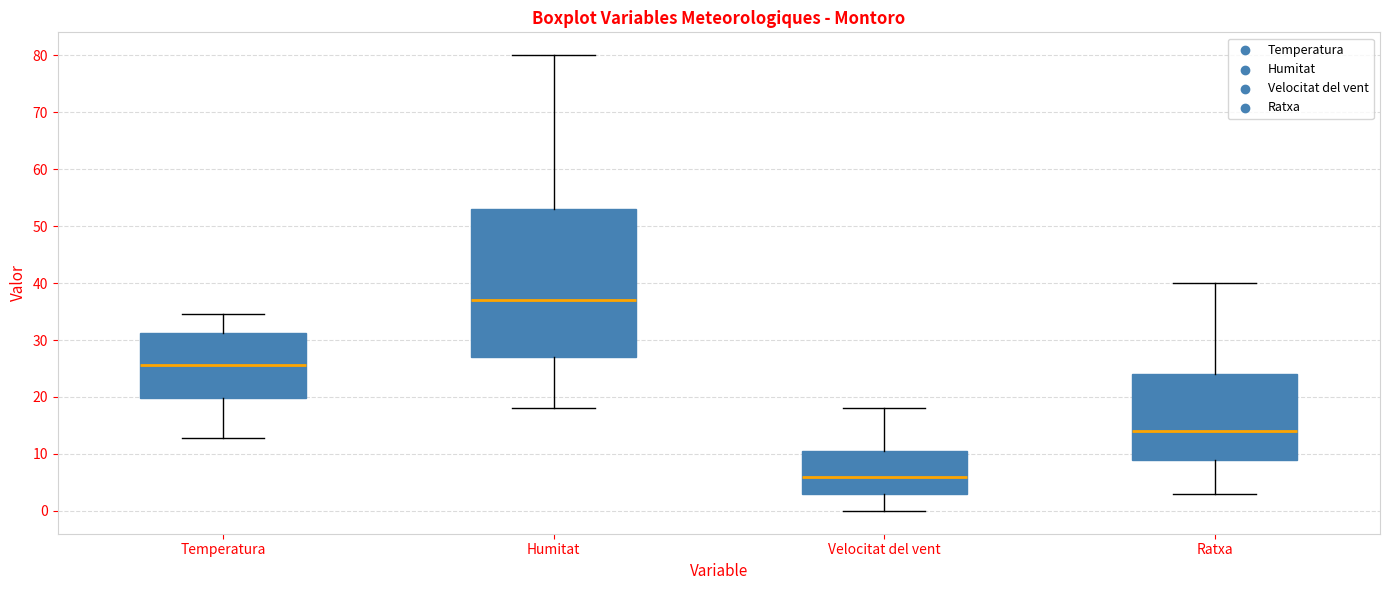

Reading left to right, read every box against the y-axis: the position of its median line, the range the box covers, and the ends of its whiskers. The values are not printed on the chart, so give them approximately, as read against the axis.

Temperatura: median 26, box 20 to 31, whiskers 13 to 35
Humitat: median 37, box 27 to 53, whiskers 18 to 80
Velocitat del vent: median 6, box 3 to 11, whiskers 0 to 18
Ratxa: median 14, box 9 to 24, whiskers 3 to 40